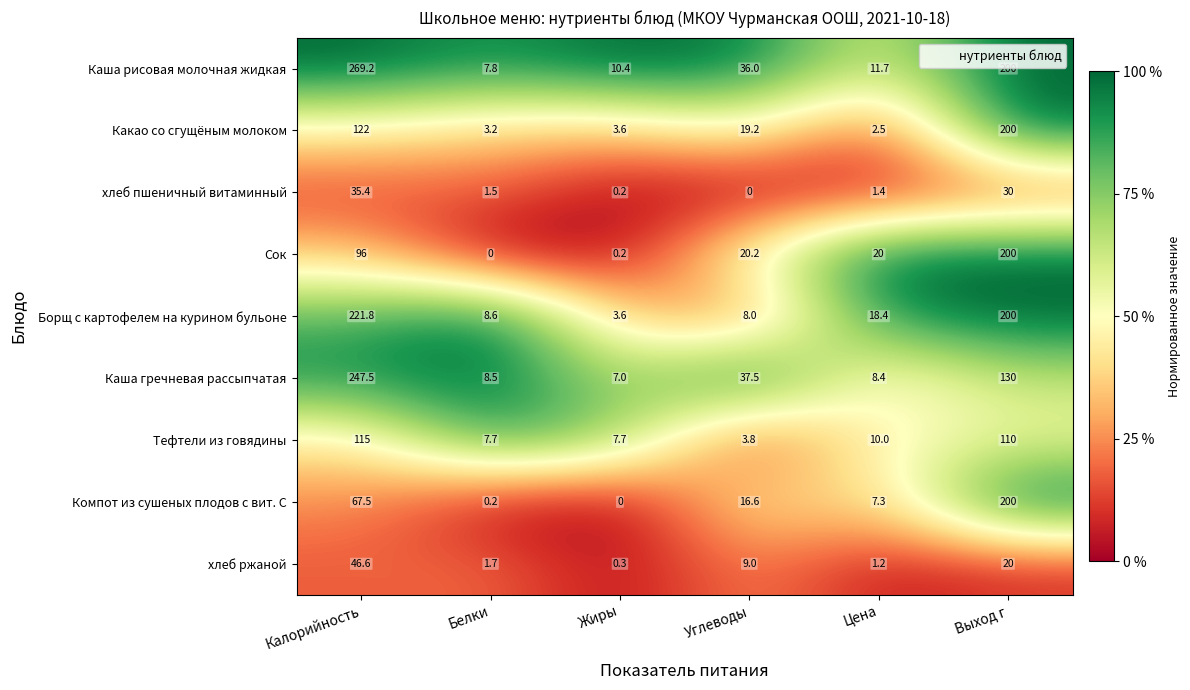

What is the sum of all хлеб ржаной values?

78.8